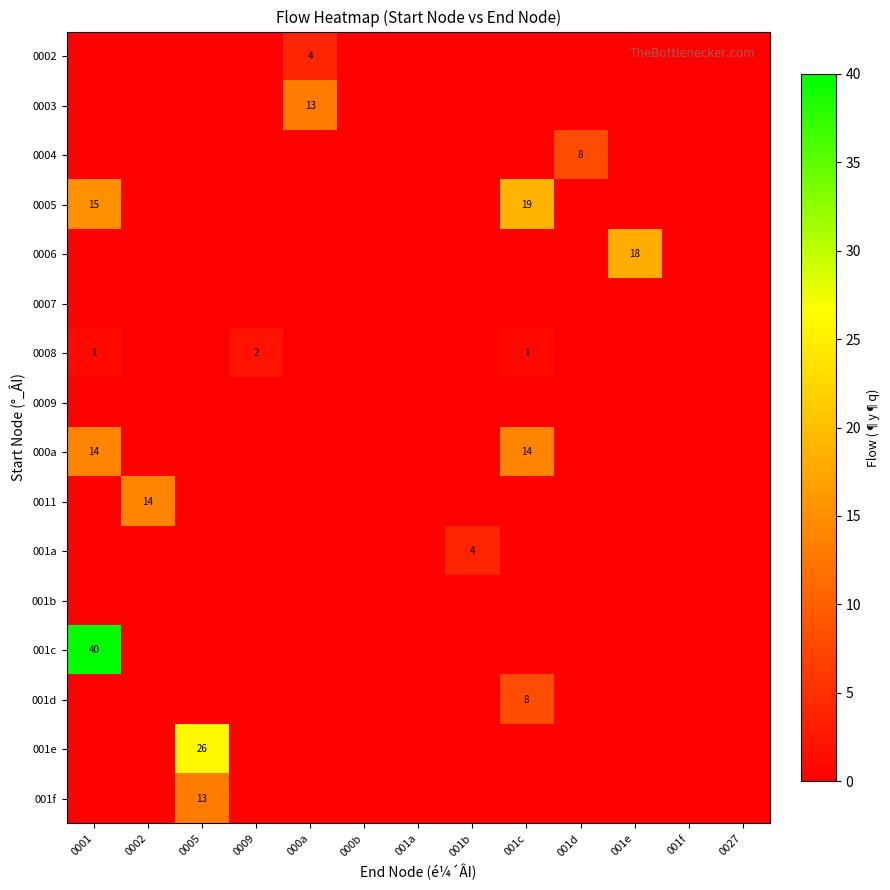

What is the sum of all 0005 values?

34